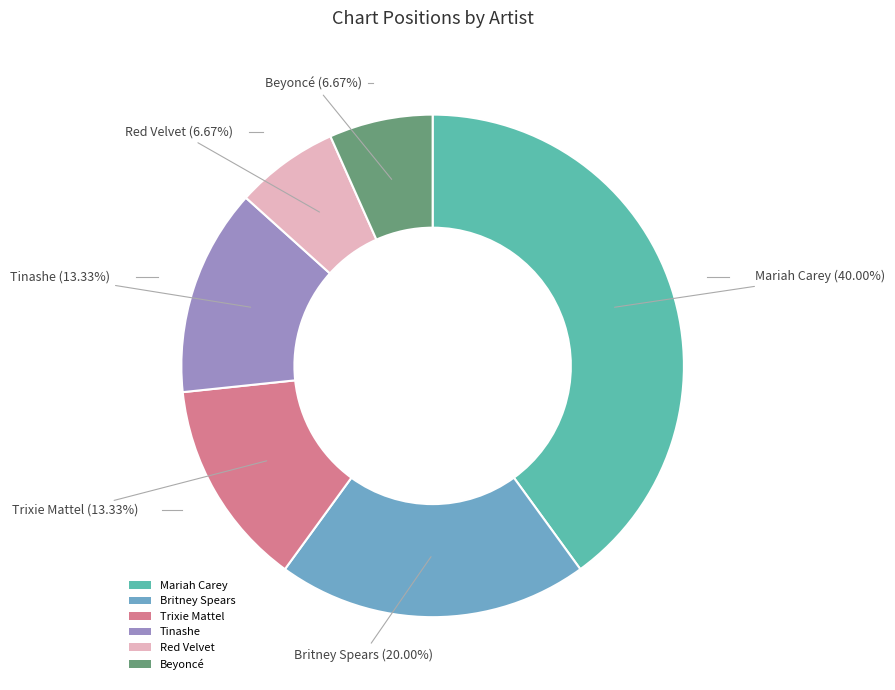

Combined, what portion of the pie is Beyoncé and Red Velvet?

13.3%